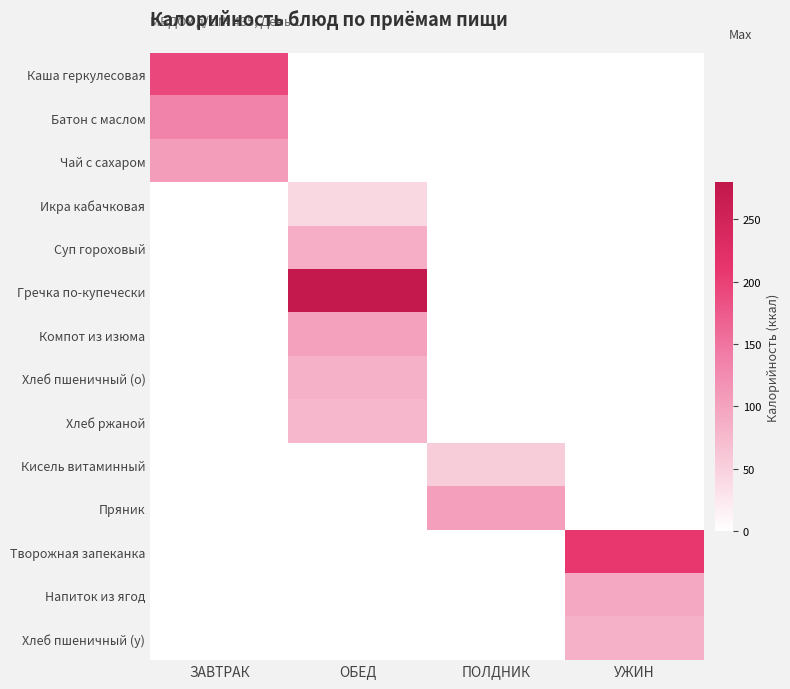

Between ЗАВТРАК and ОБЕД, which is larger?

ЗАВТРАК